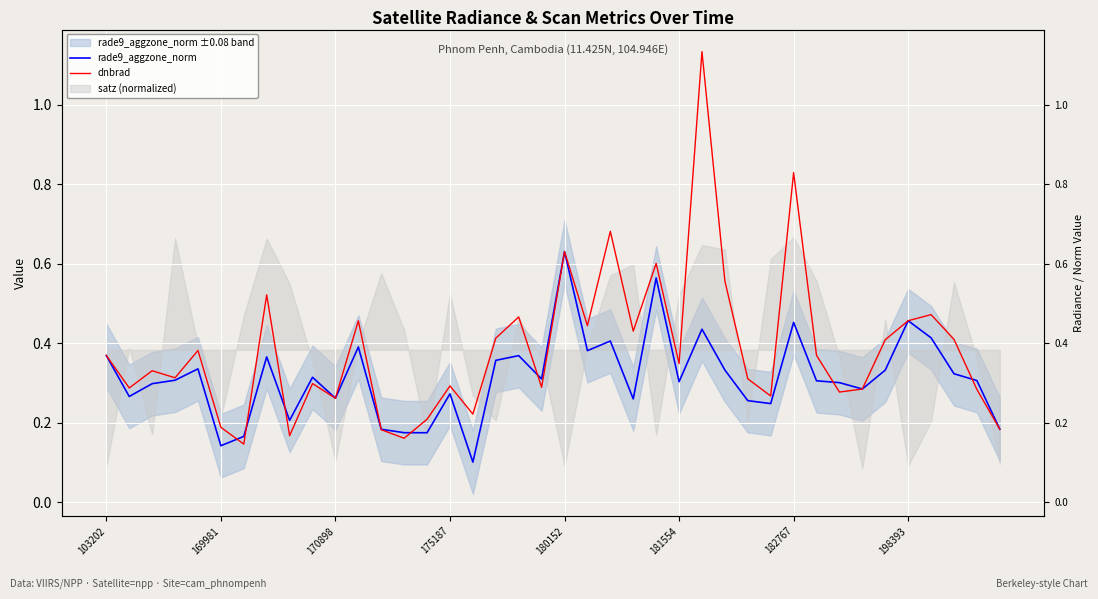

At how many categories does at least one series exceed 1?

1